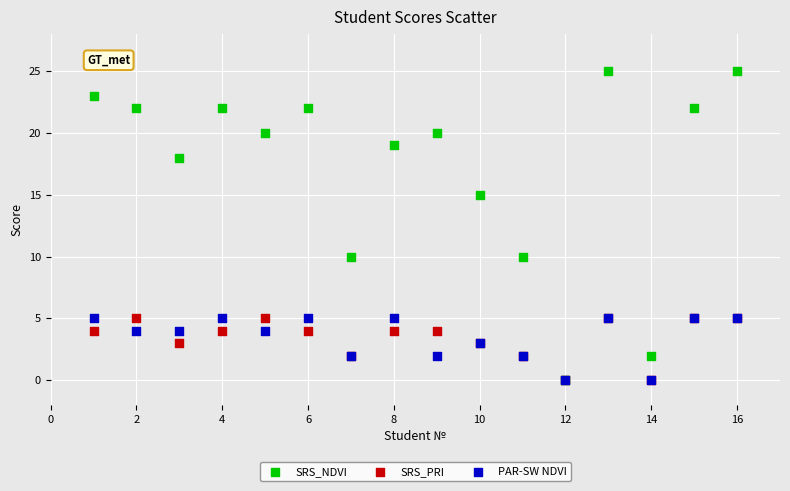

What are all the series names shown in the legend?

SRS_NDVI, SRS_PRI, PAR-SW NDVI